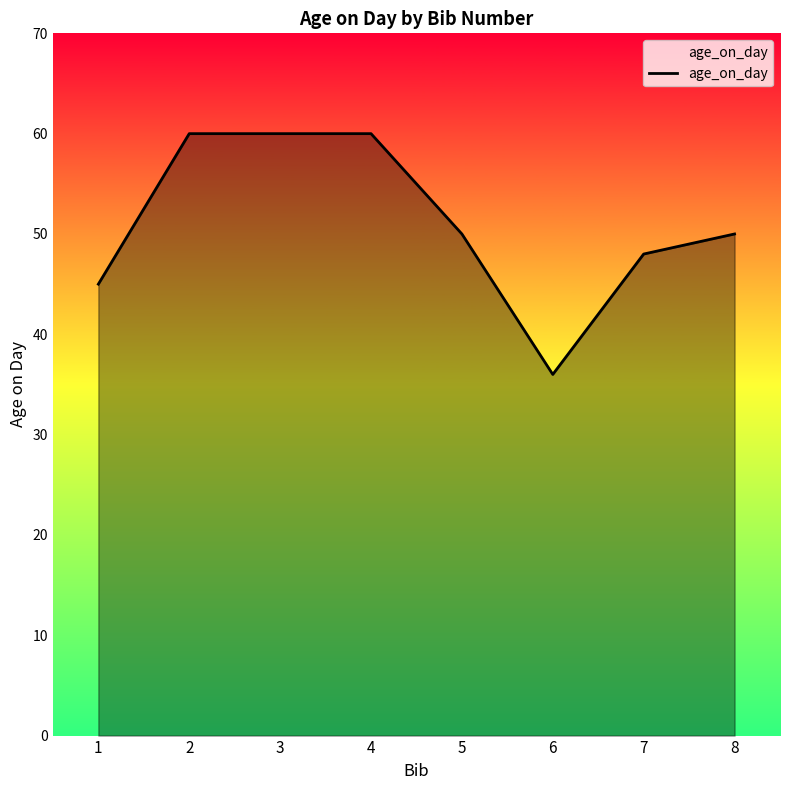

What is the smallest value displayed?

36